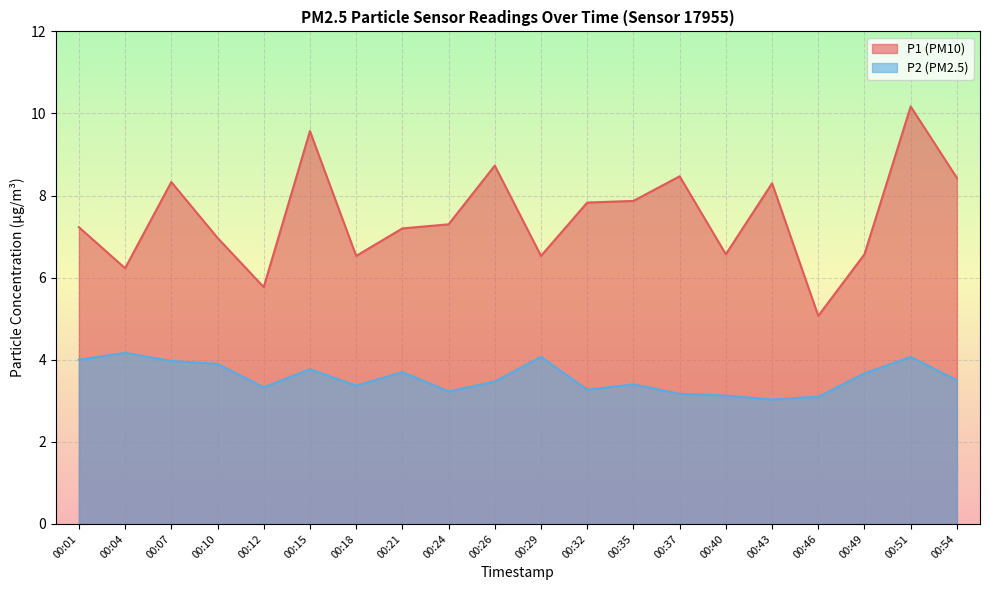

What is the highest value of the P2 series?

4.2